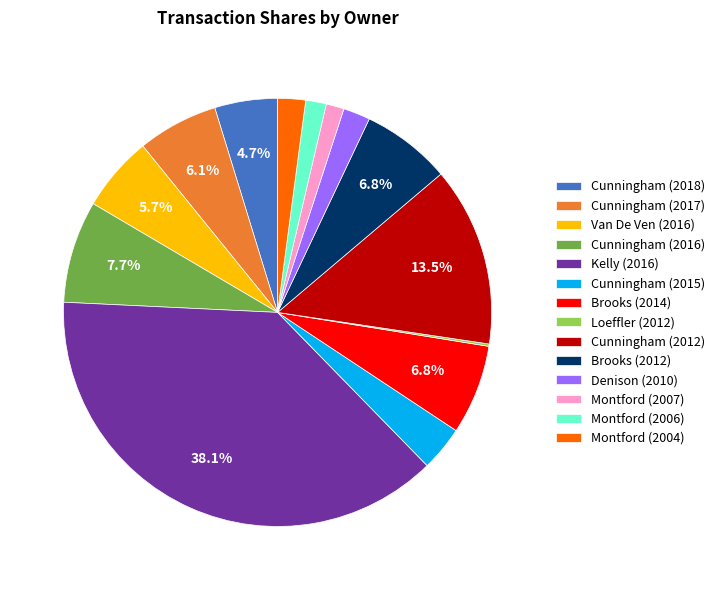

To the nearest percent, what is the combined percentage of Brooks (2014) and Kelly (2016)?

45%